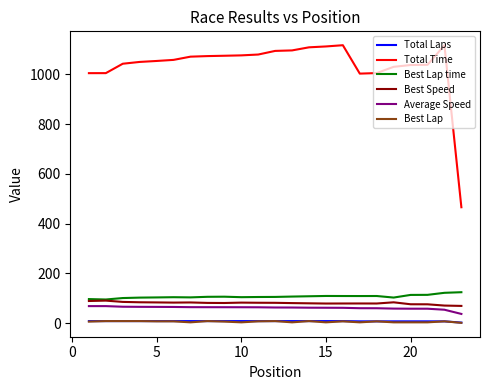

Which series has the largest total across all categories?

Total Time